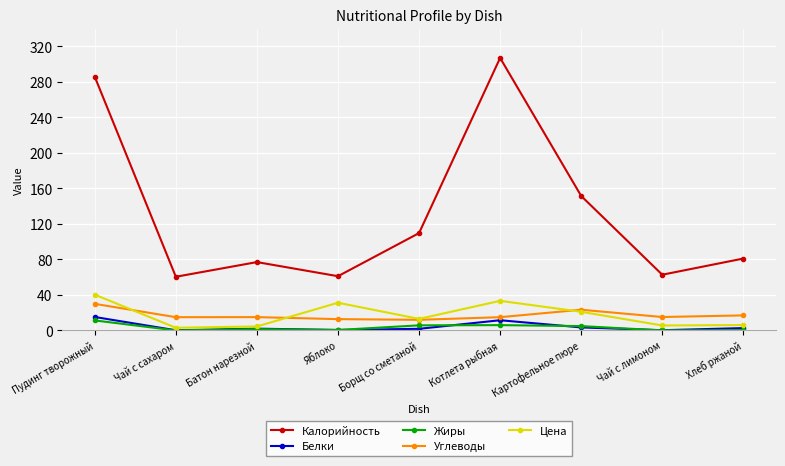

What is the value of the Калорийность point at the 6th from the left?

307.0